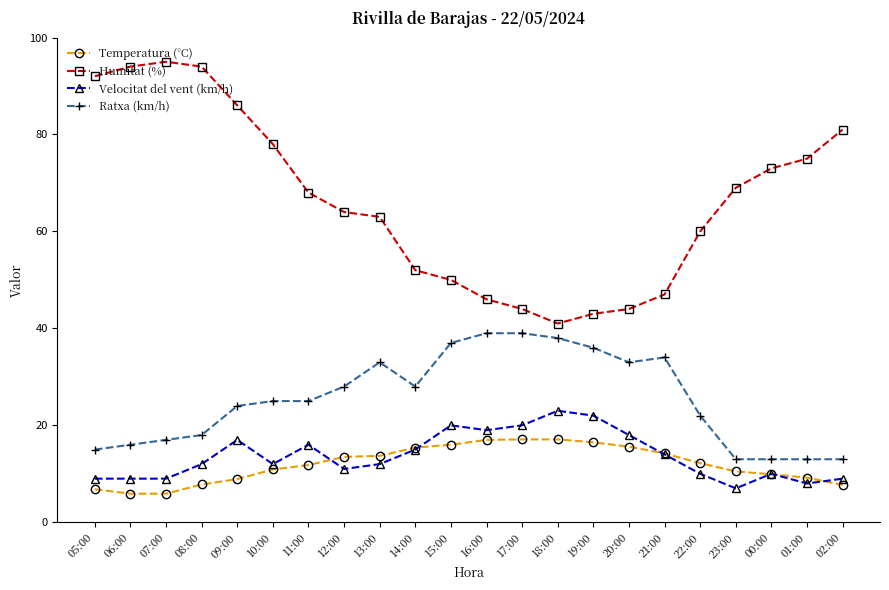

What is the difference between the maximum and minimum values in the Humitat (%) series?

54.0